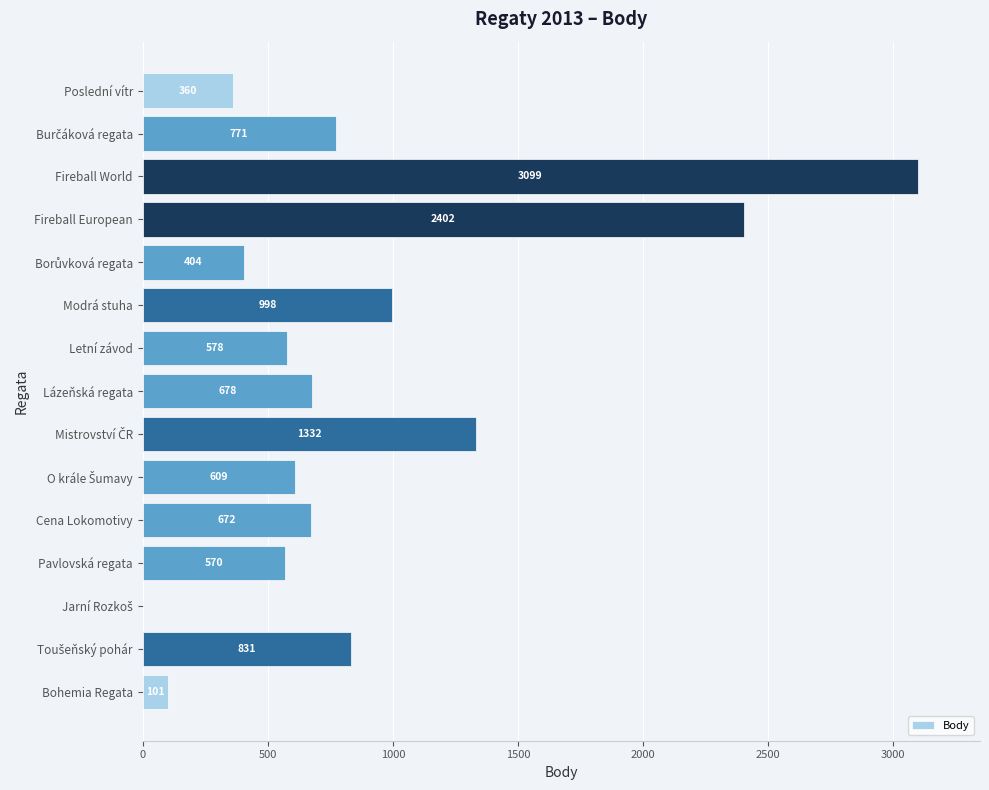

What is the greatest value displayed?

3099